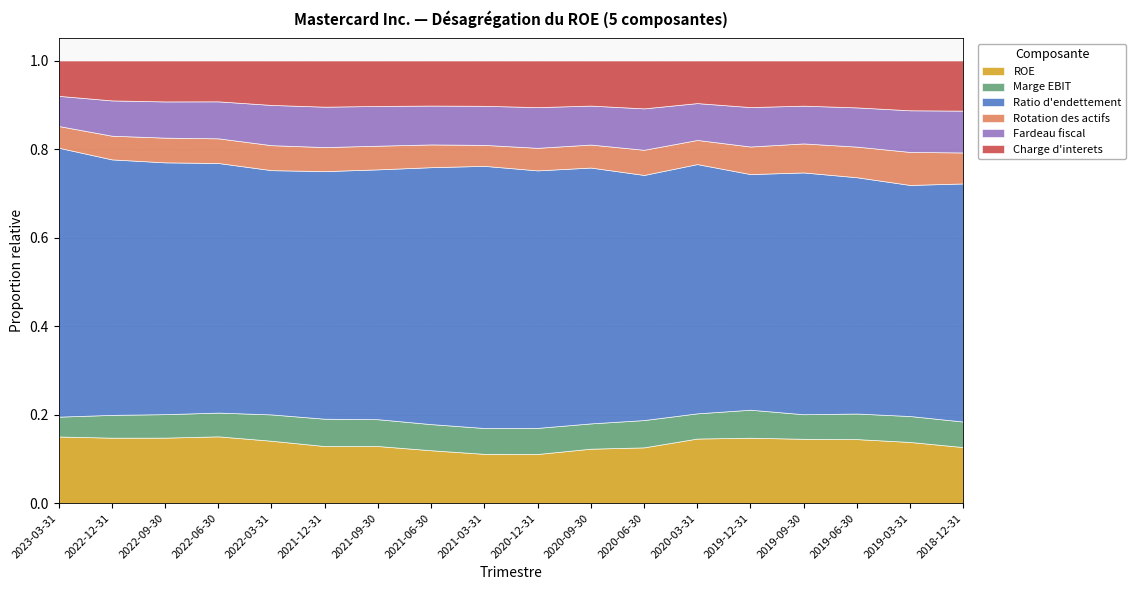

Count the number of categories in the chart.

18